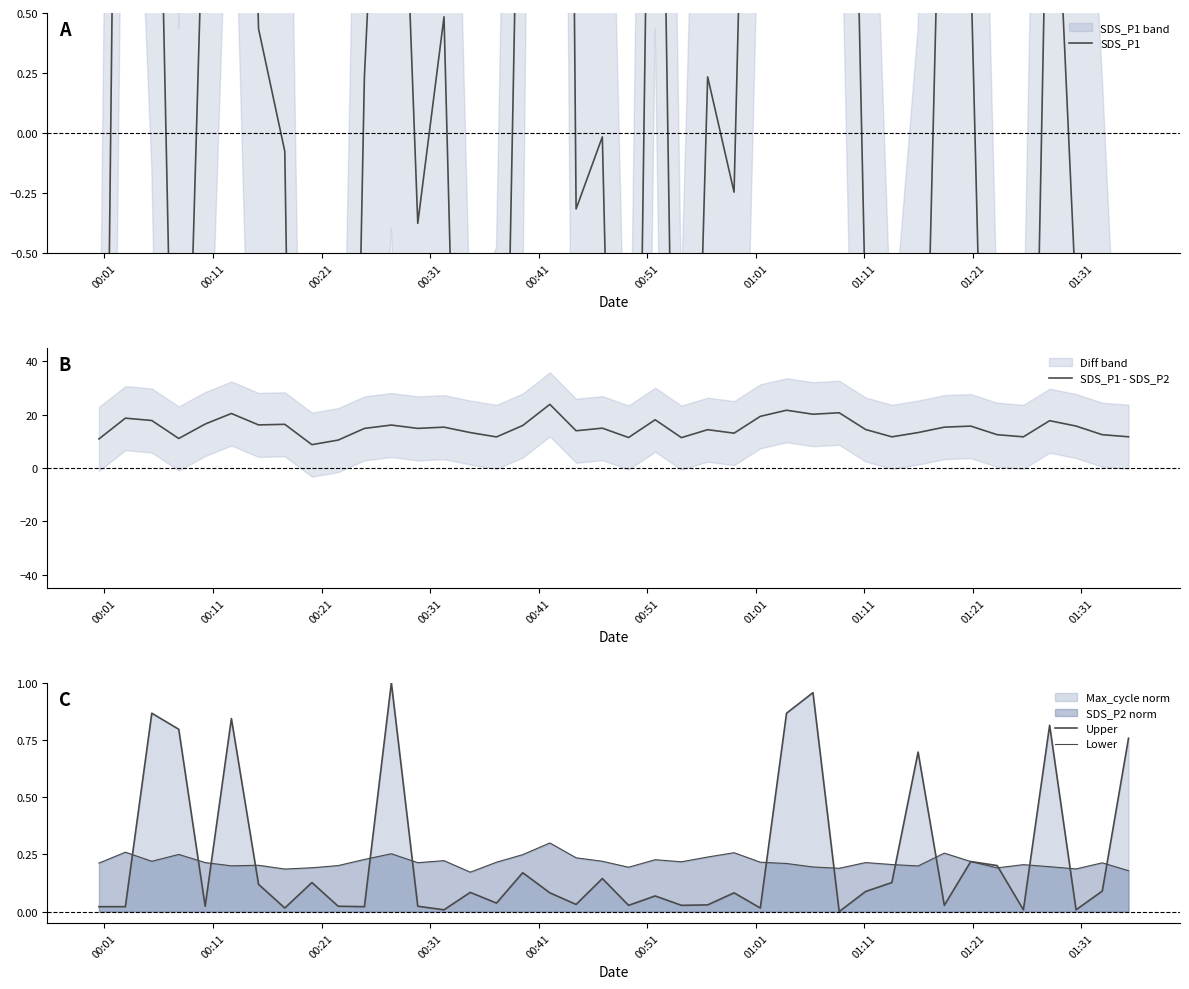

What is the minimum value for SDS_P1 - SDS_P2?

8.8